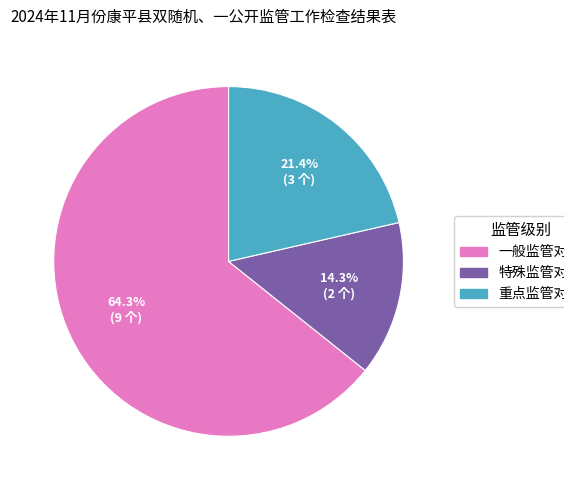

To the nearest percent, what percentage of the pie is 重点监管对象?

21%